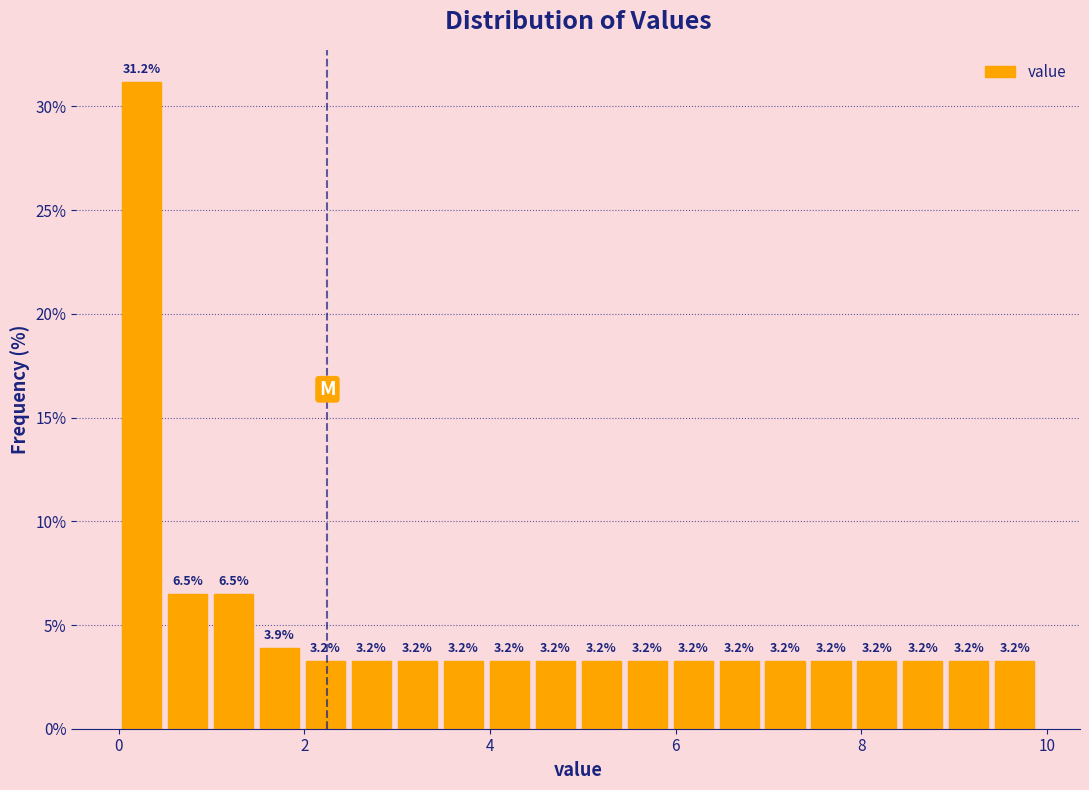

Read against the x-axis, roughly where is the centre of the tallest bar?

0.2